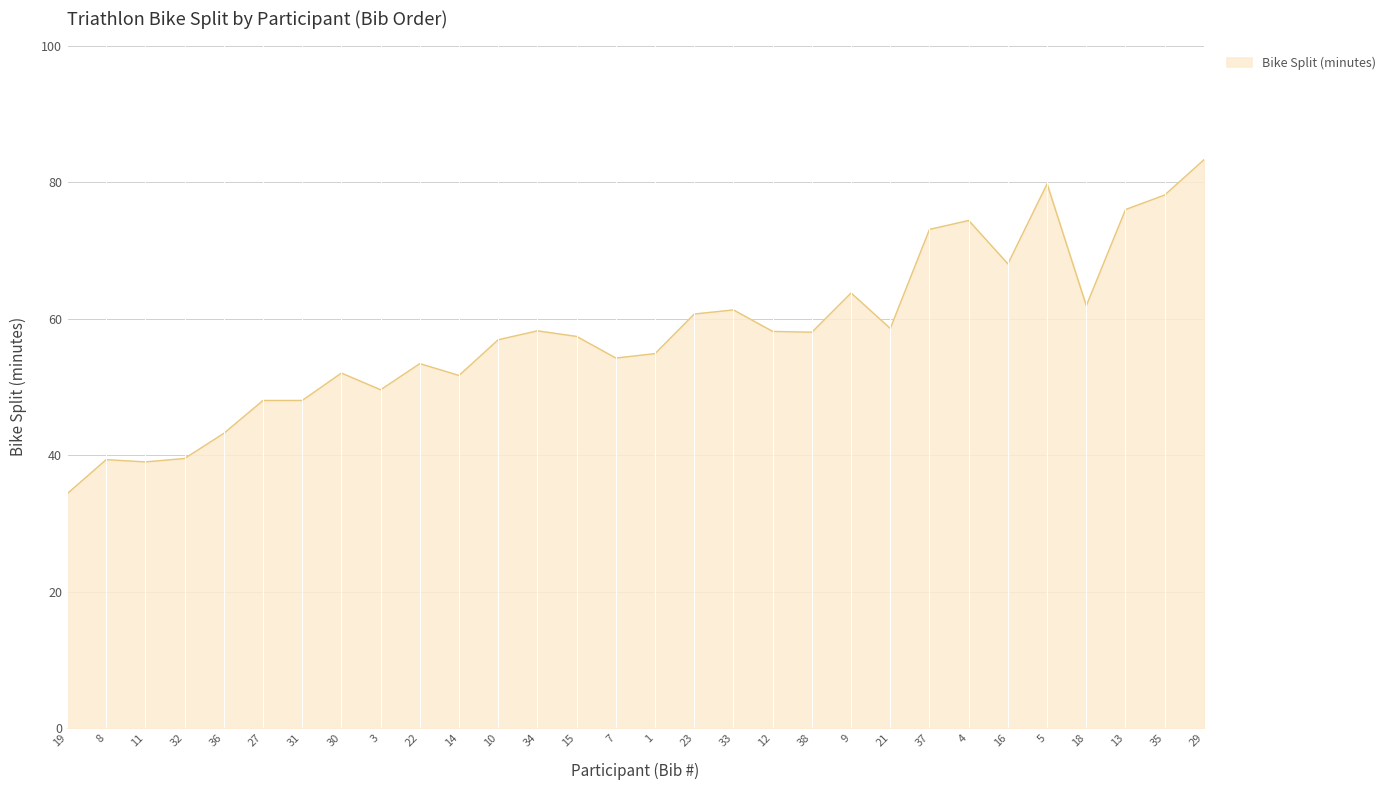

How many lines are shown in the chart?

1